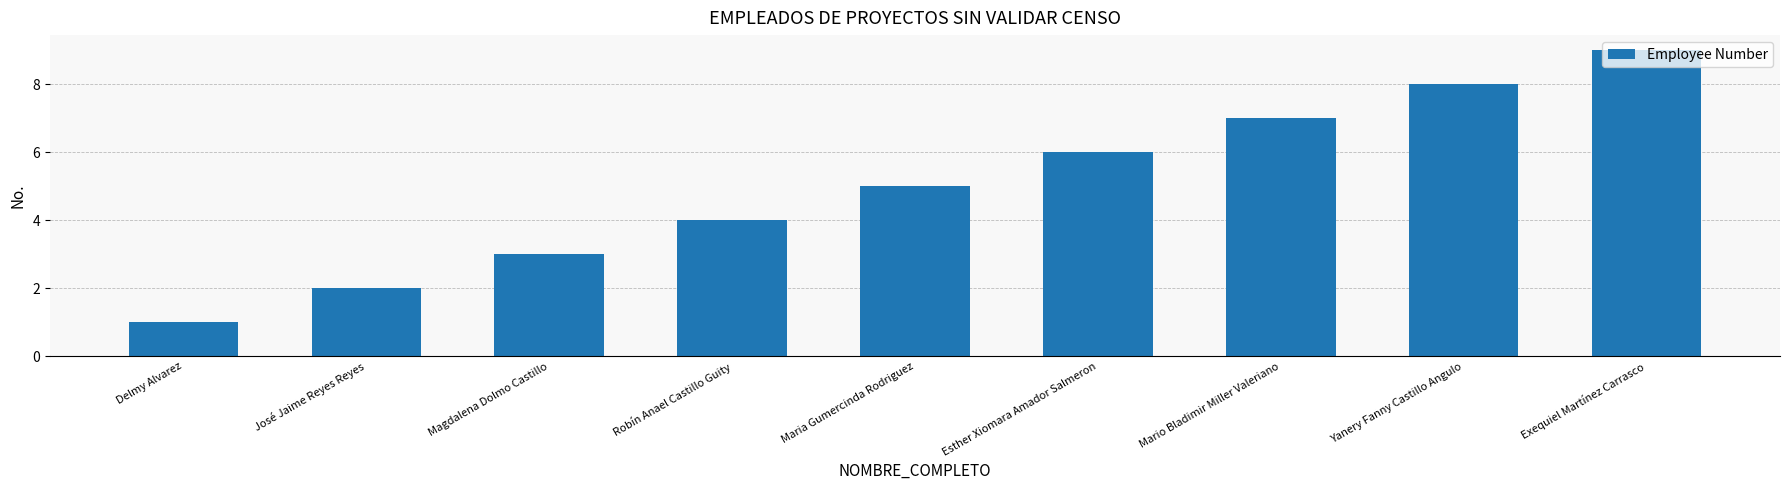

Which category has the lowest value across all series?

Delmy Alvarez